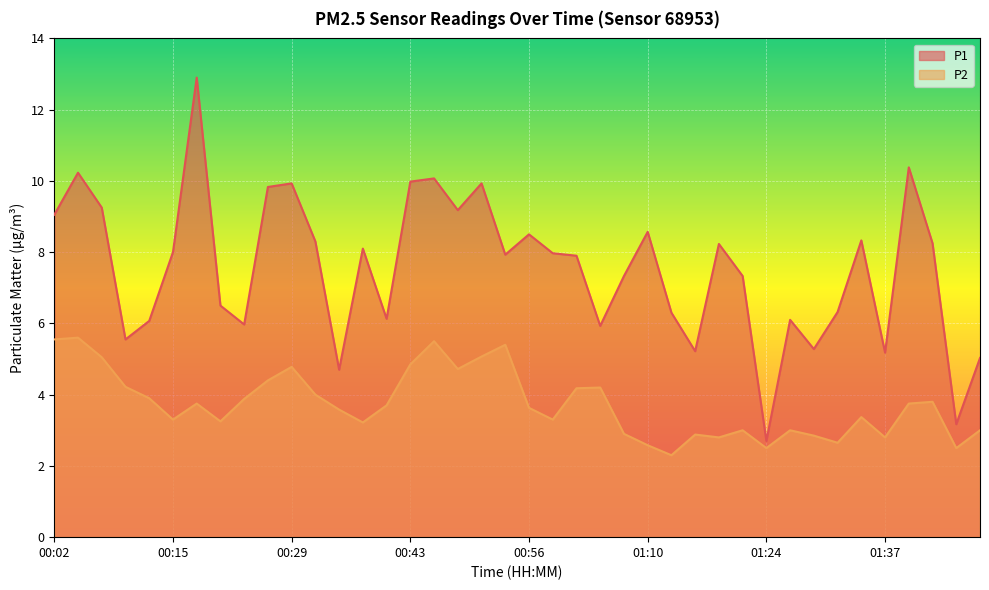

True or false: P1 and P2 cross at least once.

False